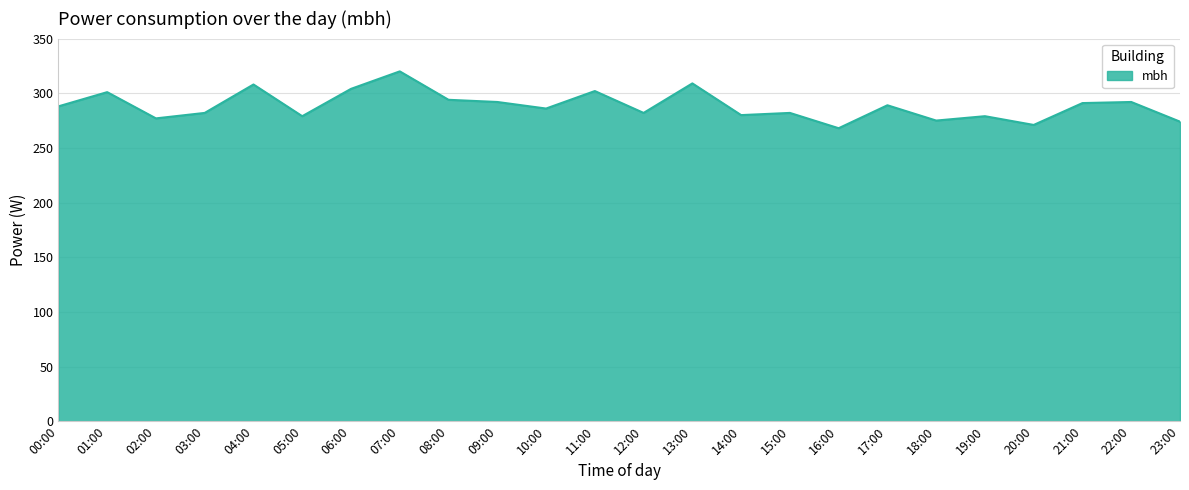

Approximately how many times larger is the value at 10:00 compared to 23:00?

1.0